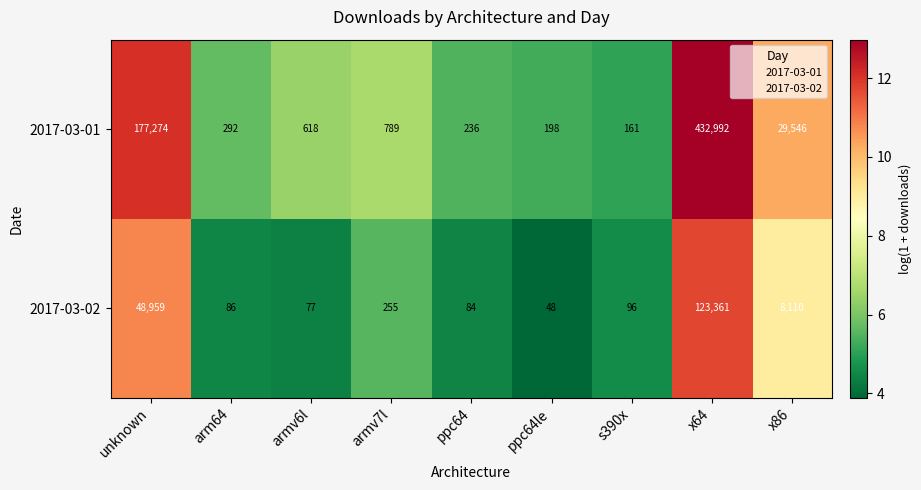

At arm64, list the series in order from smallest to largest.

2017-03-02, 2017-03-01